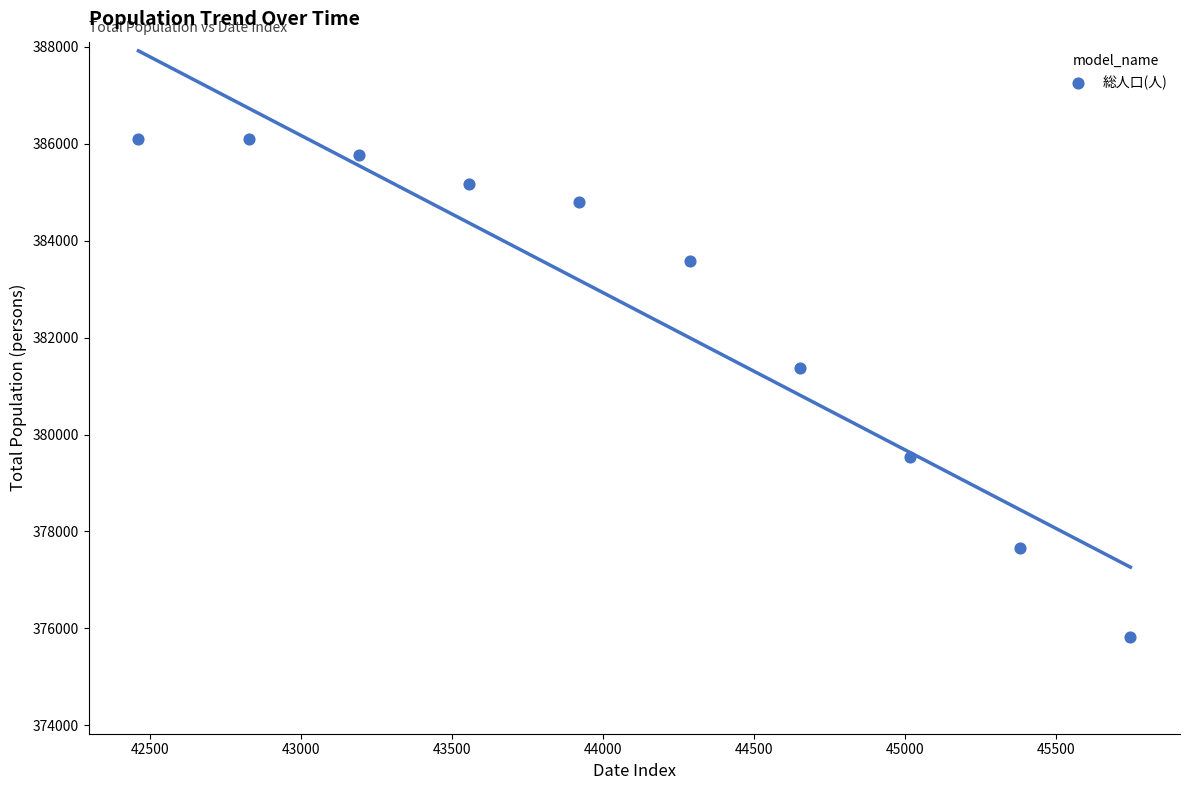

What is the average Y value?

382590